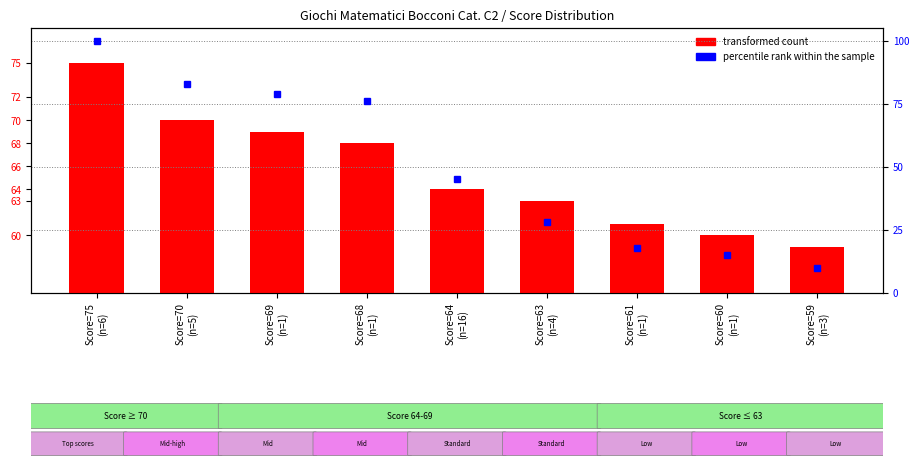

What value does the data have at Score=69
(n=1)?

69